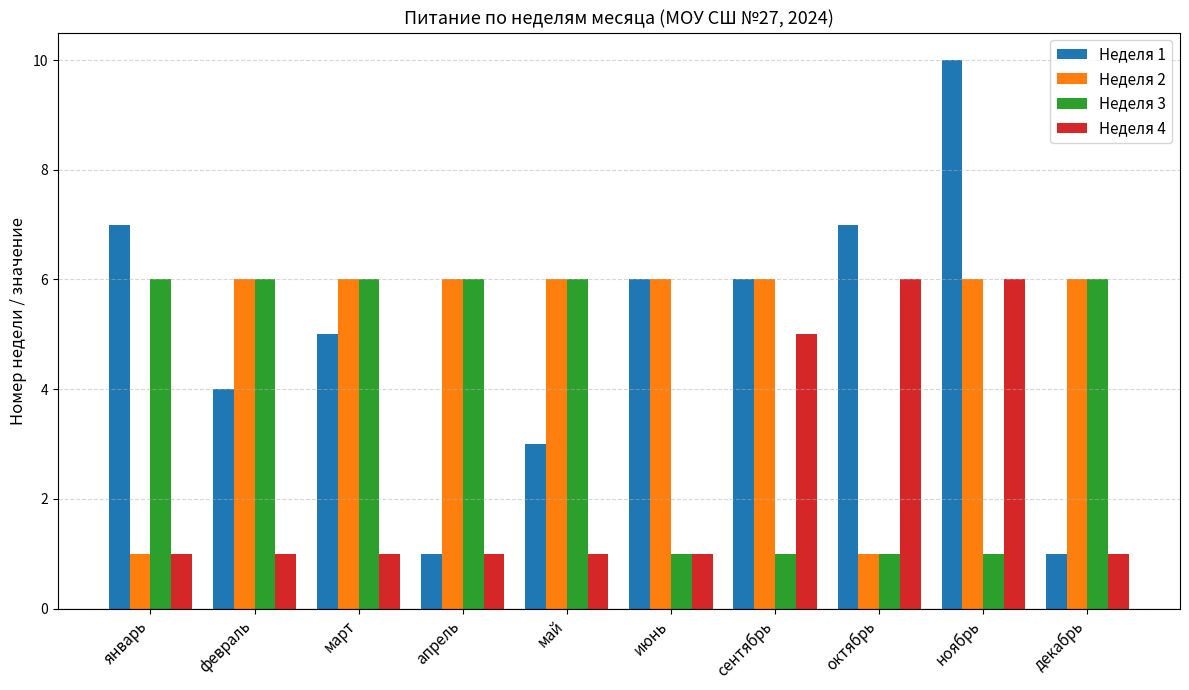

The Неделя 1 series shows 2 at июнь. True or false?

False